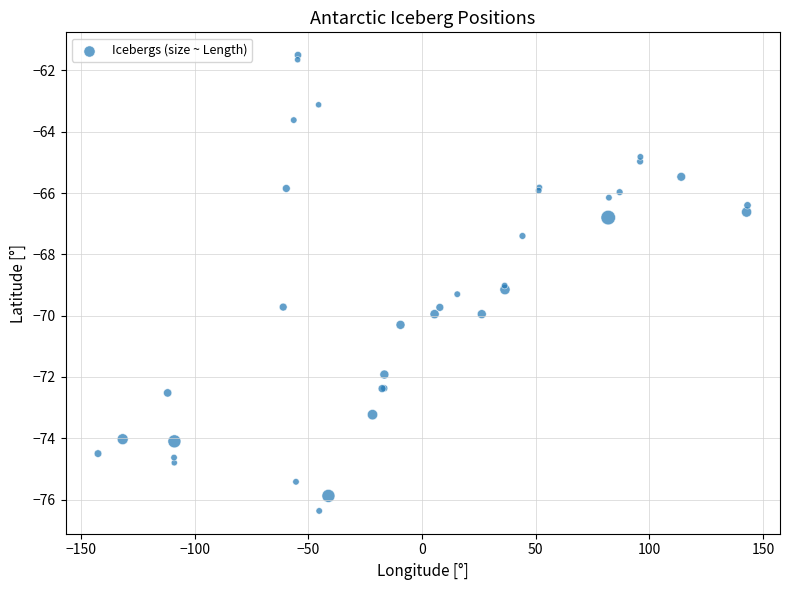

What Y value in the scatter plot is closest to -68?

-67.4